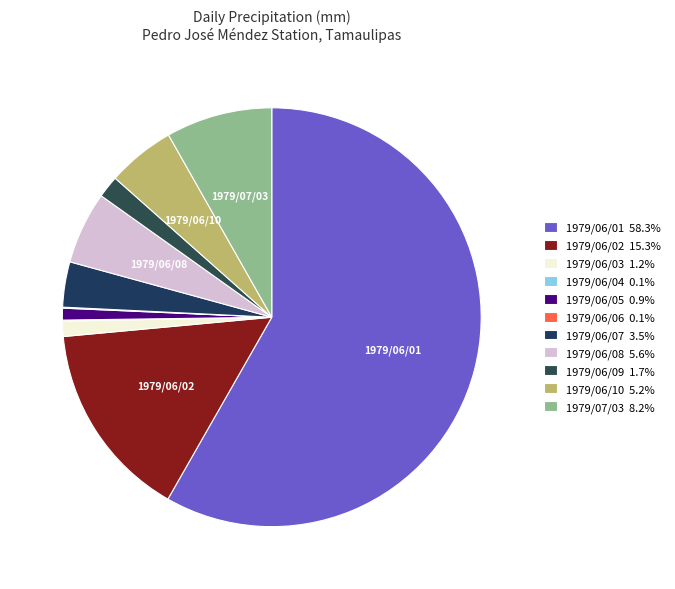

What is the total percentage of 1979/06/08 and 1979/06/02?

20.9%